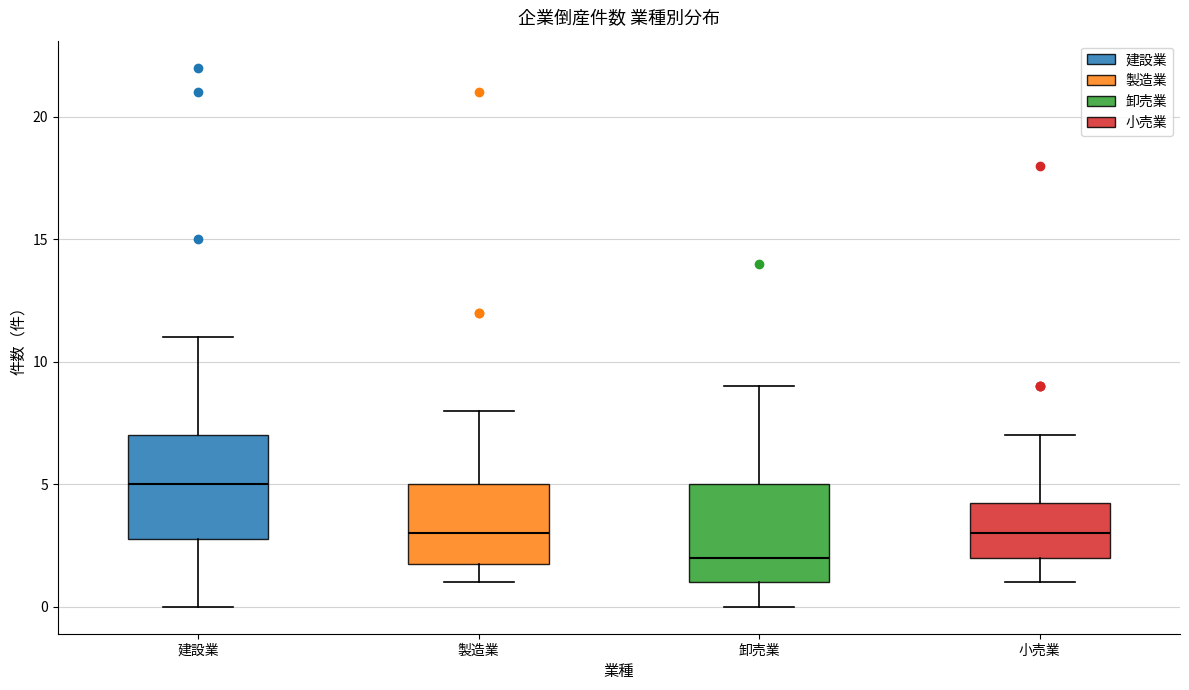

Which box's median line is the highest?

建設業